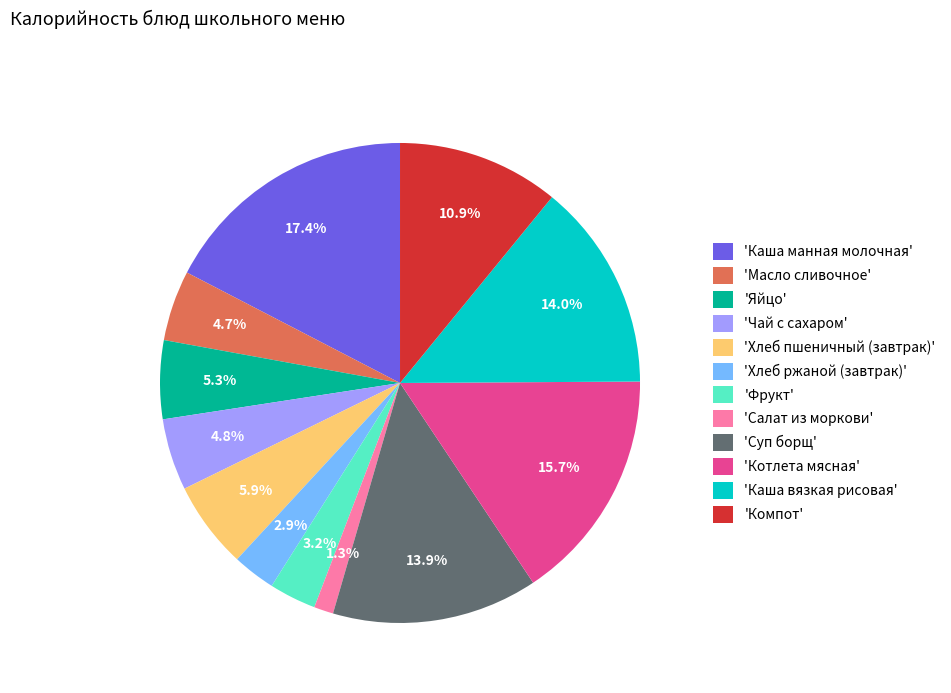

Is there a majority slice in this chart?

No